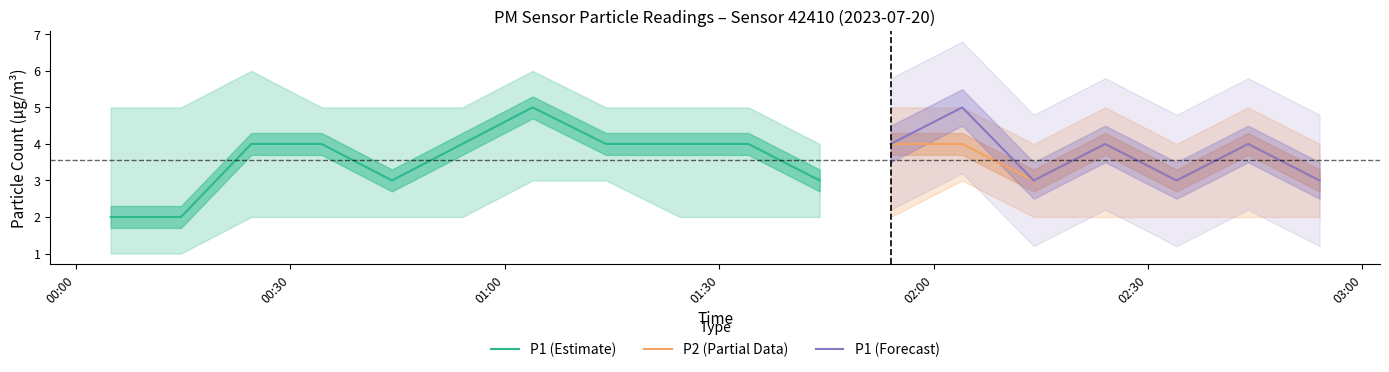

Between 01:54 and 02:34, which is larger?

01:54